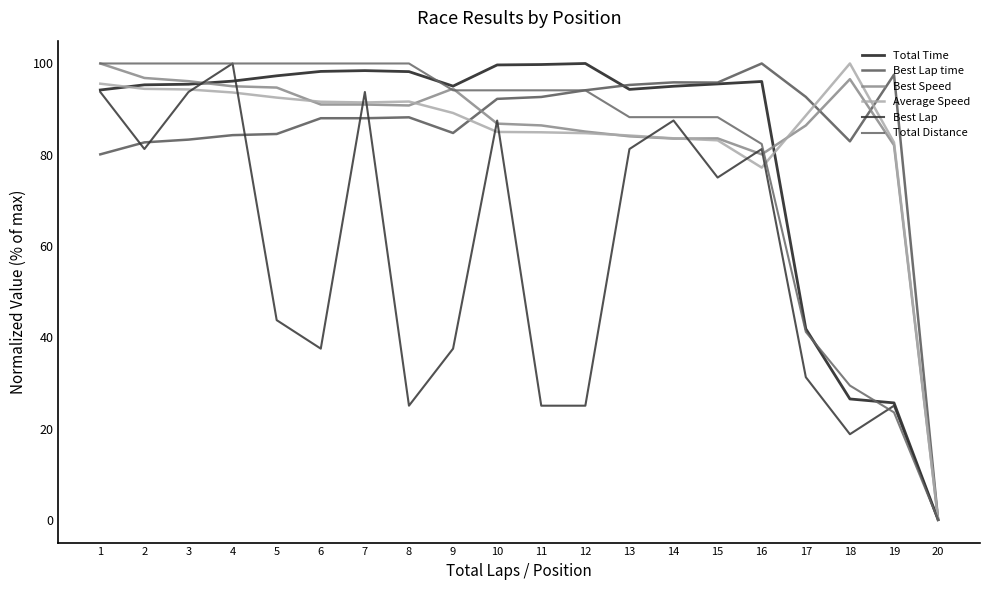

What is the sum of the Best Lap values at 16 and 2?

162.5